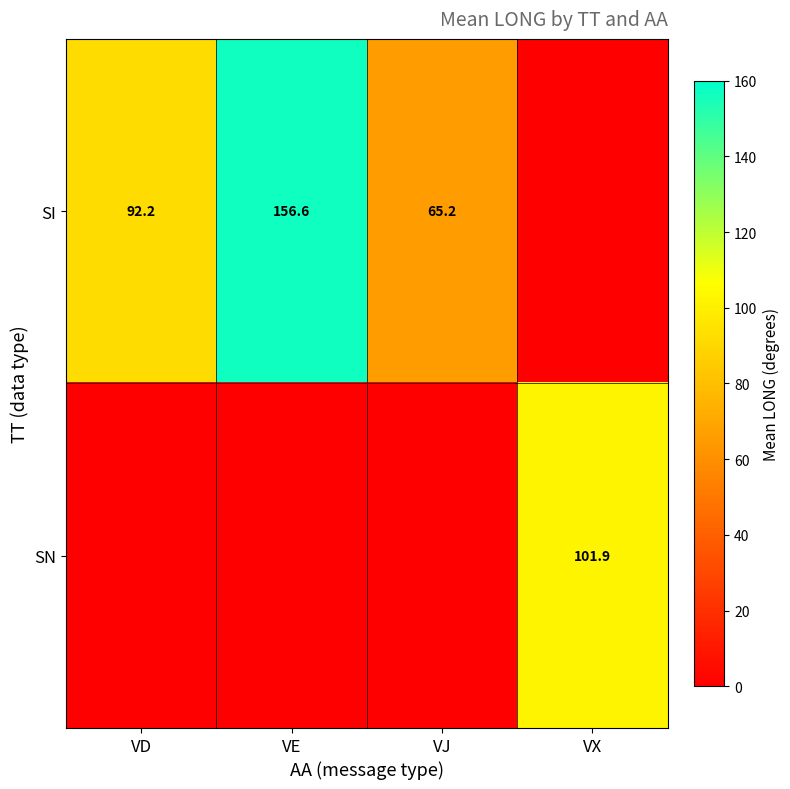

The SN series shows 171.4 at VX. True or false?

False